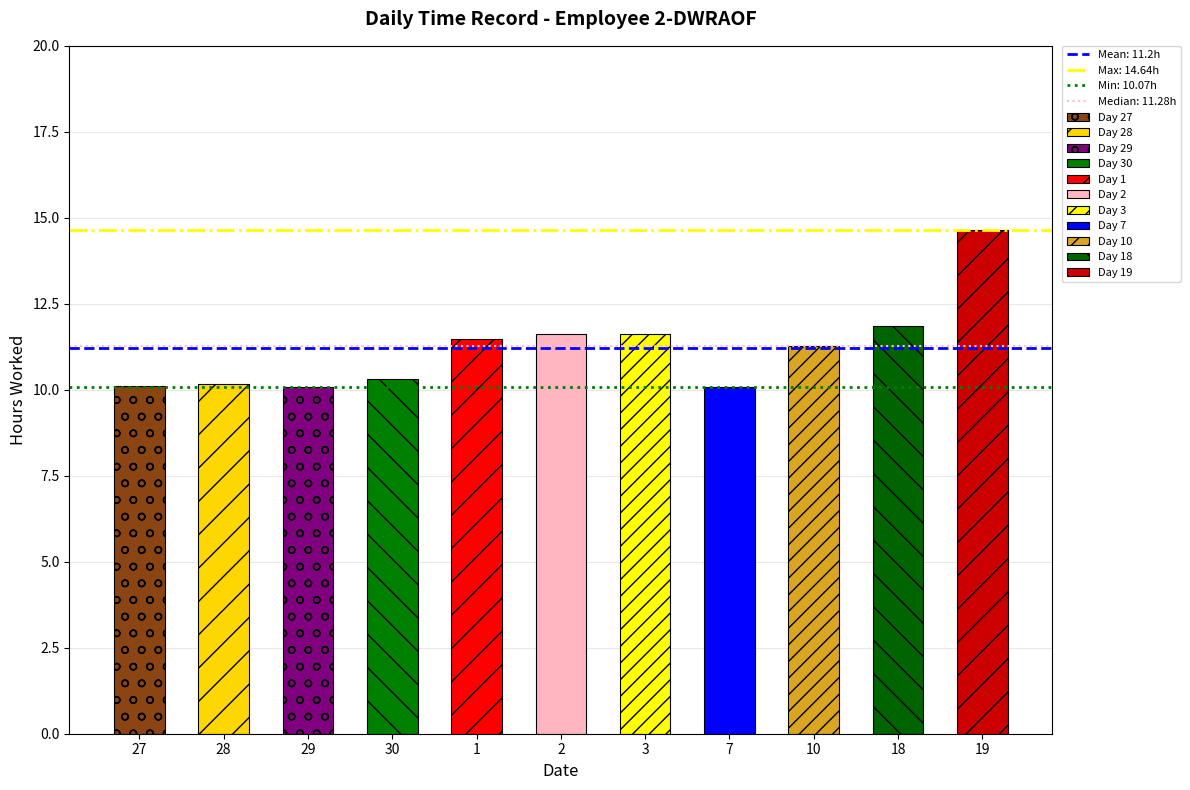

Reading left to right, list all the values displayed in this chart.

10.1	10.2	10.1	10.3	11.5	11.6	11.6	10.1	11.3	11.8	14.6